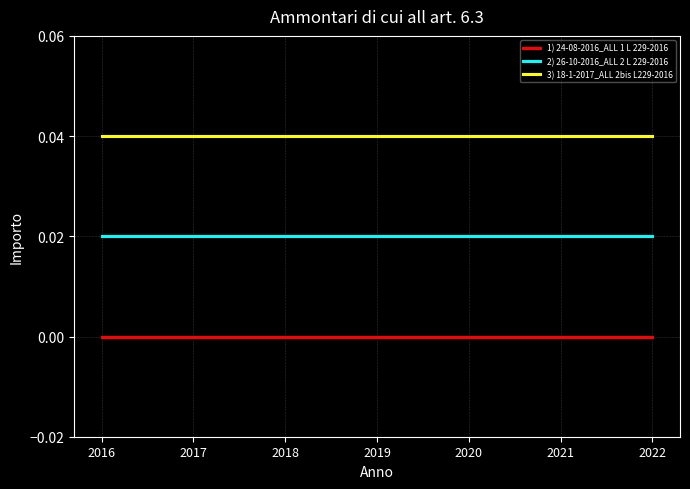

True or false: 2) 26-10-2016_ALL 2 L 229-2016 has a value of 0.0 at 2018.

True